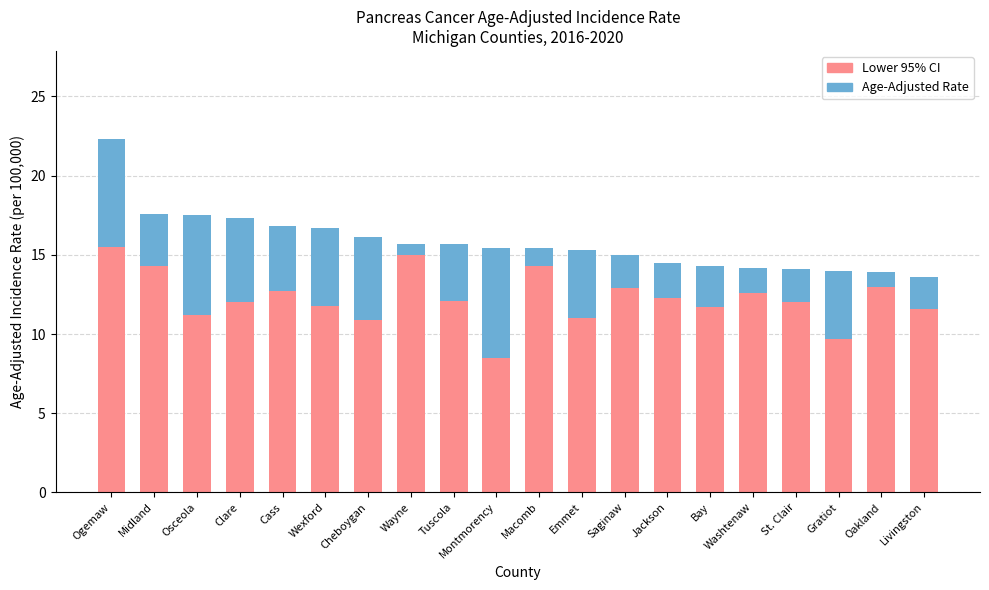

What is the difference between the second highest and second lowest values in the Lower 95% CI series?

5.3